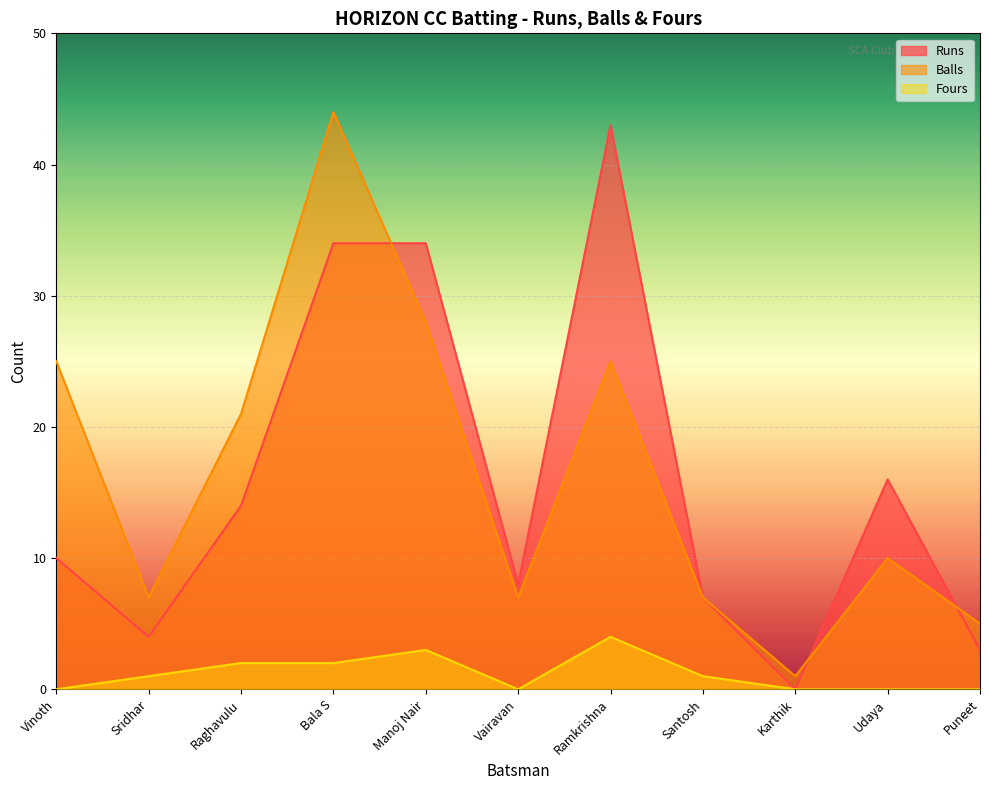

Rank the categories by Balls value from lowest to highest.

Karthik, Puneet, Sridhar, Vairavan, Santosh, Udaya, Raghavulu, Vinoth, Ramkrishna, Manoj Nair, Bala S